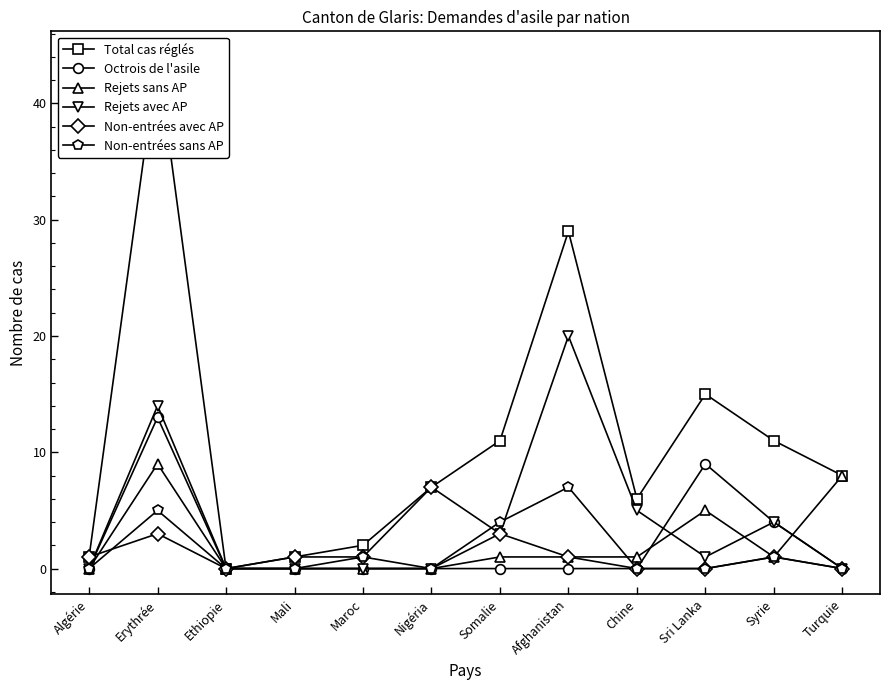

True or false: Total cas réglés and Non-entrées sans AP cross at least once.

False